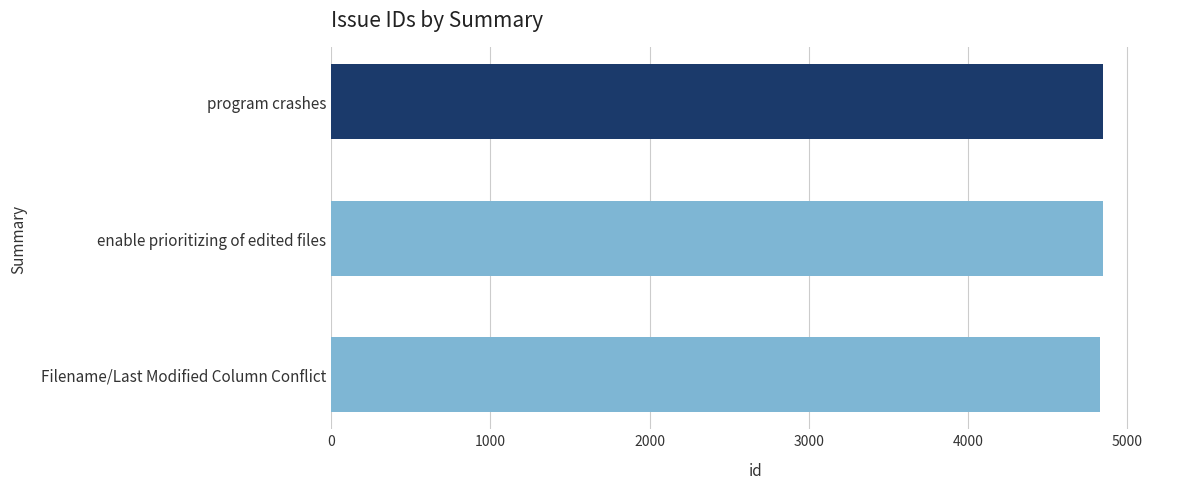

How many bars are there in total?

3